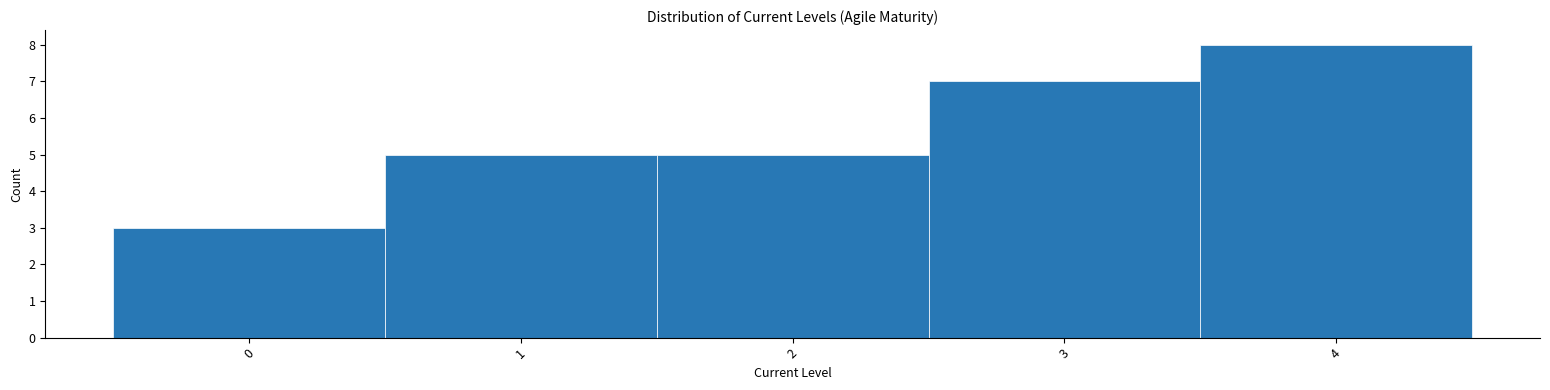

Over which range of the x-axis is the bar tallest?

3.5 to 4.5